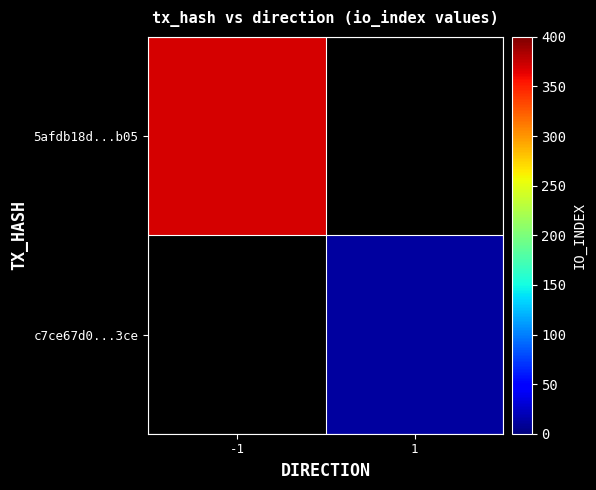

List the series in order of their peak value, highest first.

5afdb18d...b05, c7ce67d0...3ce